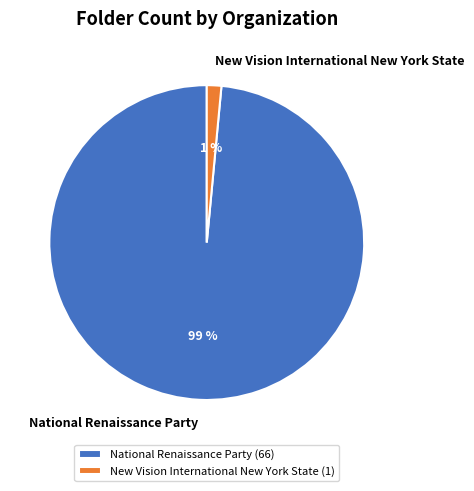

True or false: New Vision International New York State accounts for 1% of the total.

True